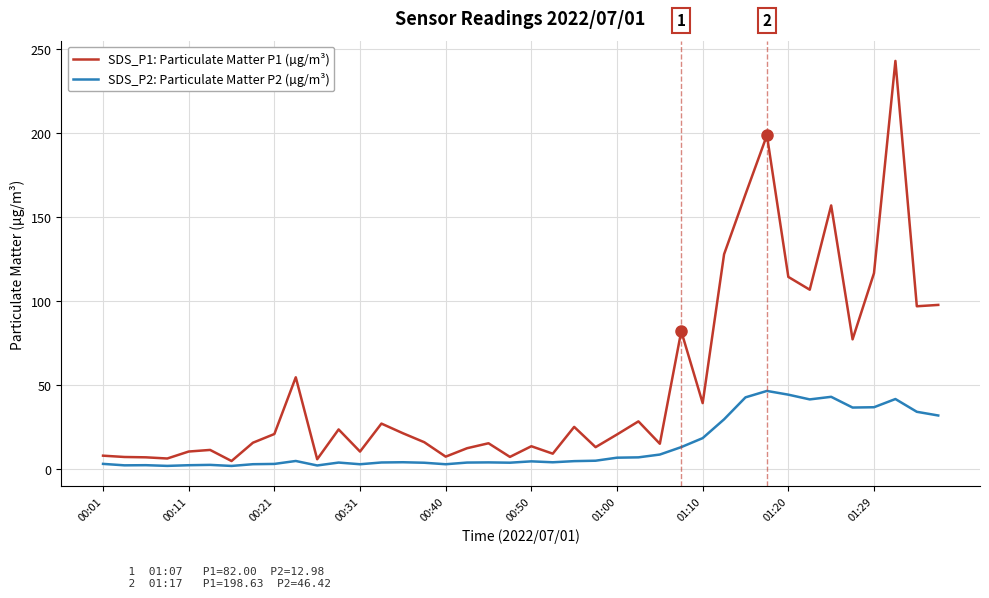

Rank the series by their maximum value, from highest to lowest.

SDS_P1: Particulate Matter P1 (µg/m³), SDS_P2: Particulate Matter P2 (µg/m³)